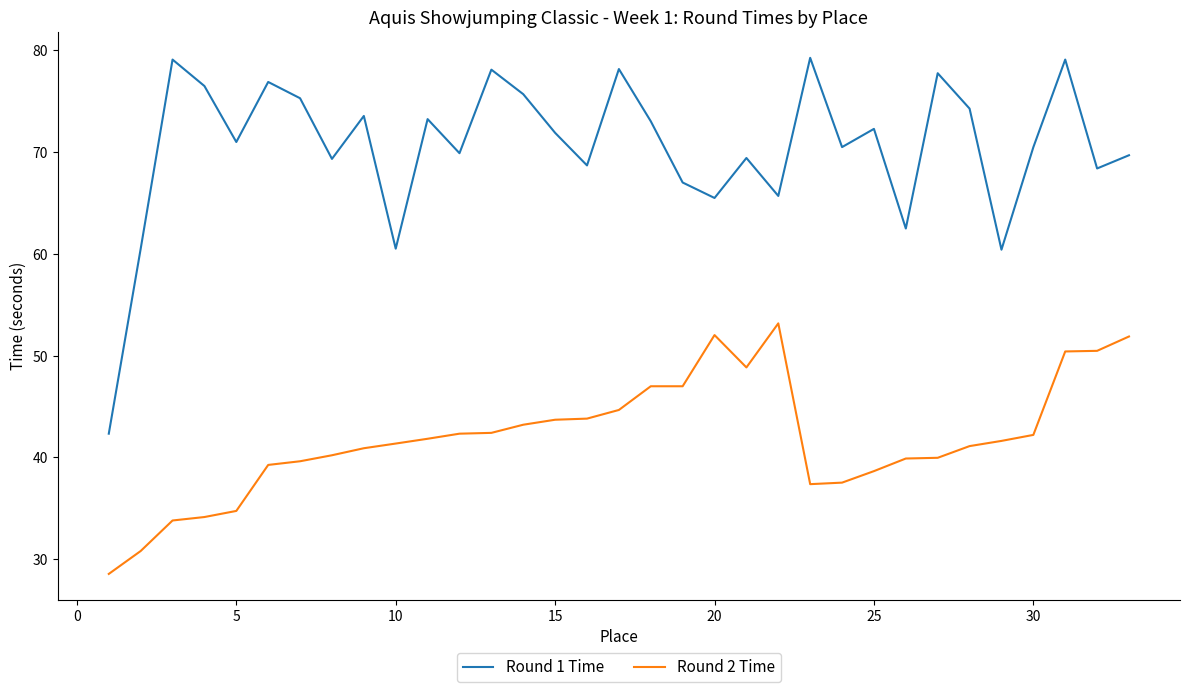

How many lines are shown in the chart?

2